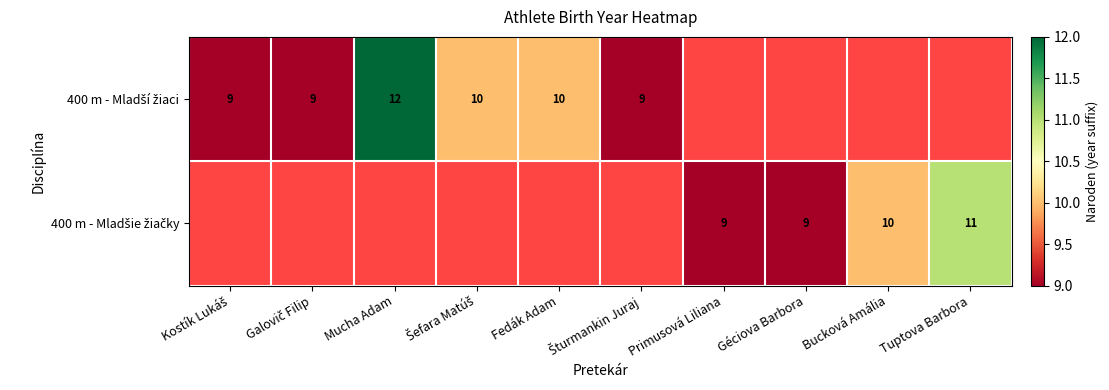

Rank the categories by 400 m - Mladšie žiačky value from highest to lowest.

Tuptova Barbora, Bucková Amália, Kostík Lukáš, Galovič Filip, Mucha Adam, Šefara Matúš, Fedák Adam, Šturmankin Juraj, Primusová Liliana, Géciova Barbora